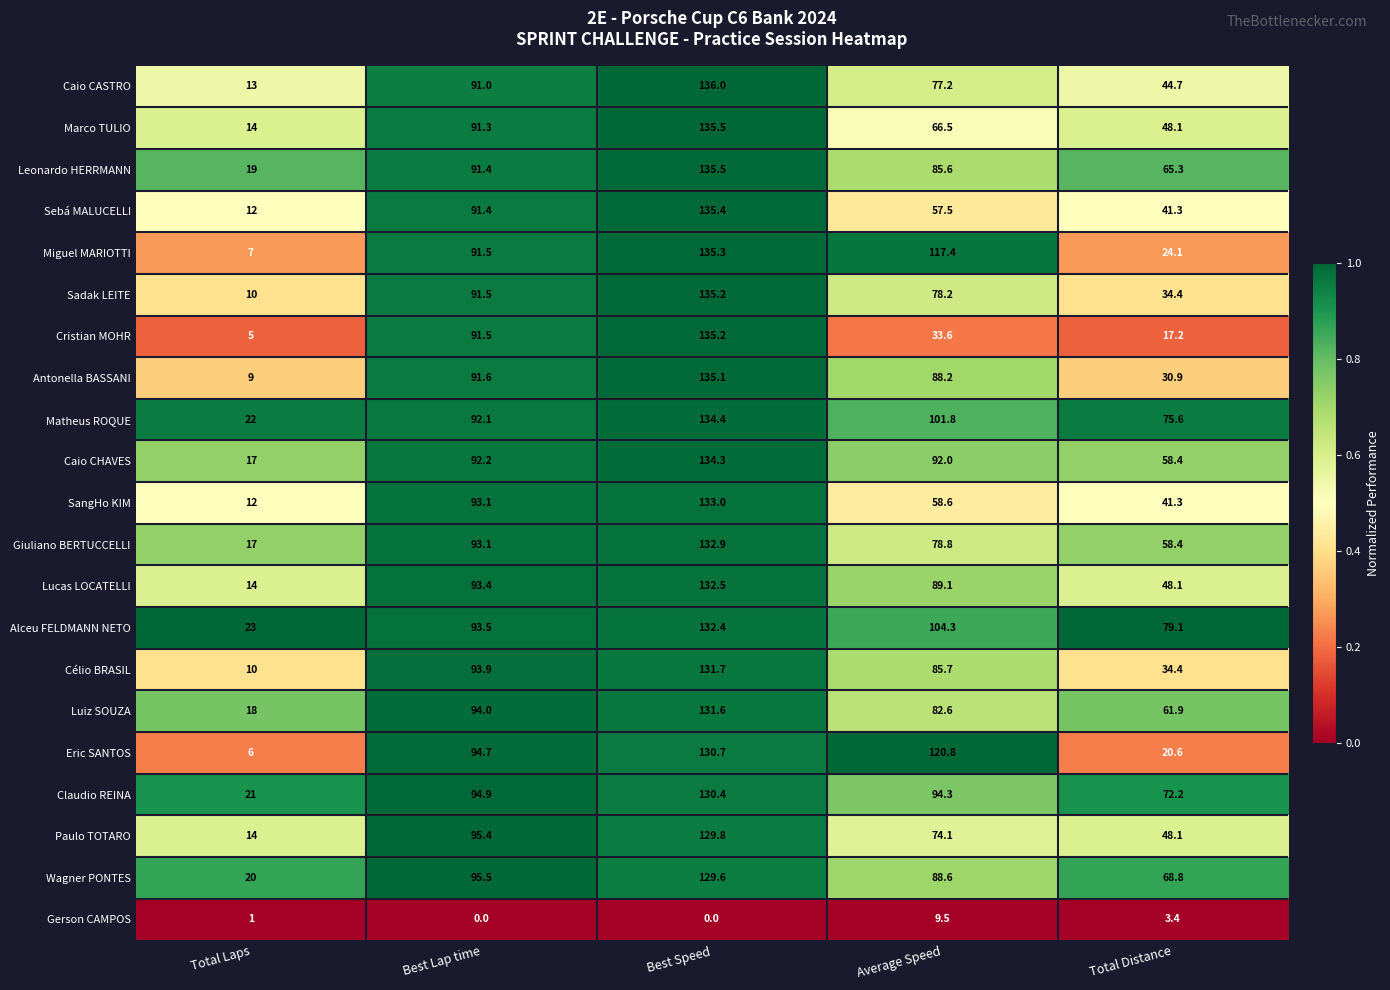

Where does the Eric SANTOS series first go above 94?

Best Lap time